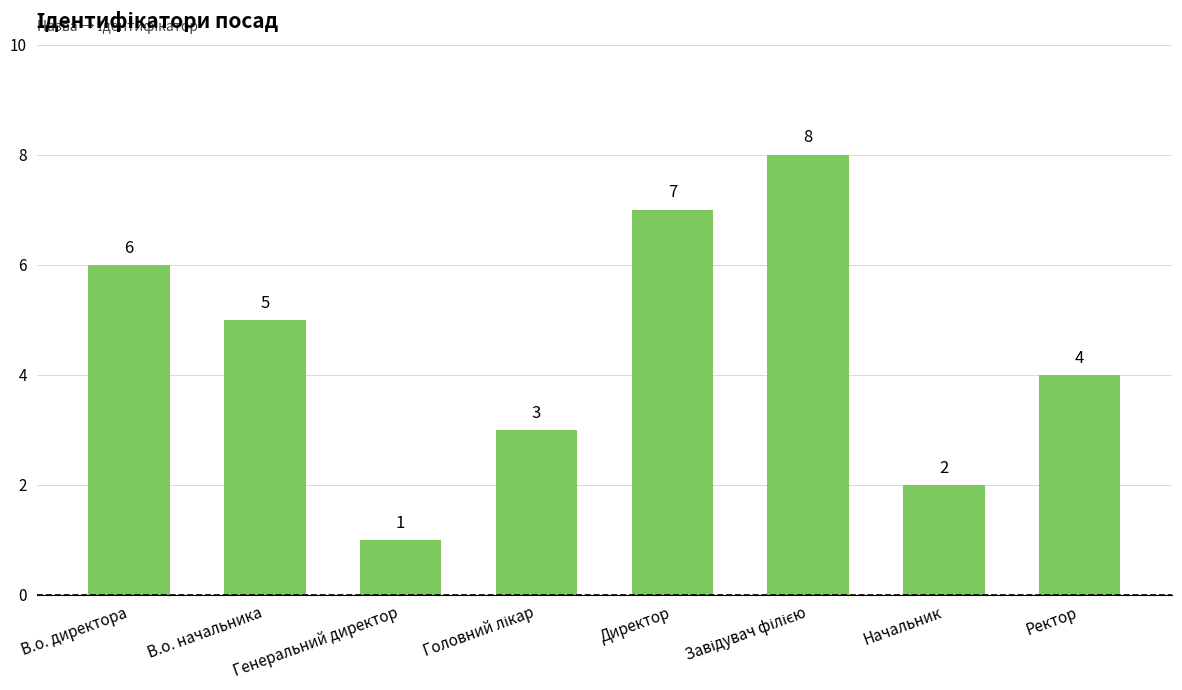

At which category does the chart reach its minimum across all series?

Генеральний директор